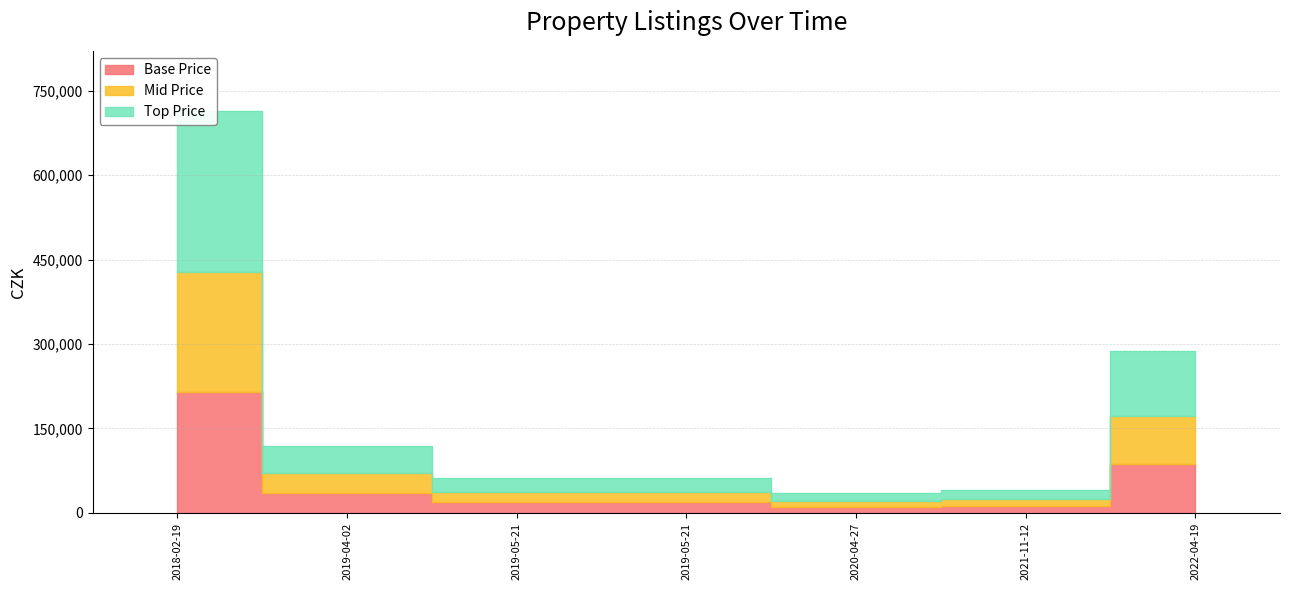

List the labels in order of value, smallest first.

2020-04-27, 2021-11-12, 2019-05-21, 2019-05-21, 2019-04-02, 2022-04-19, 2018-02-19